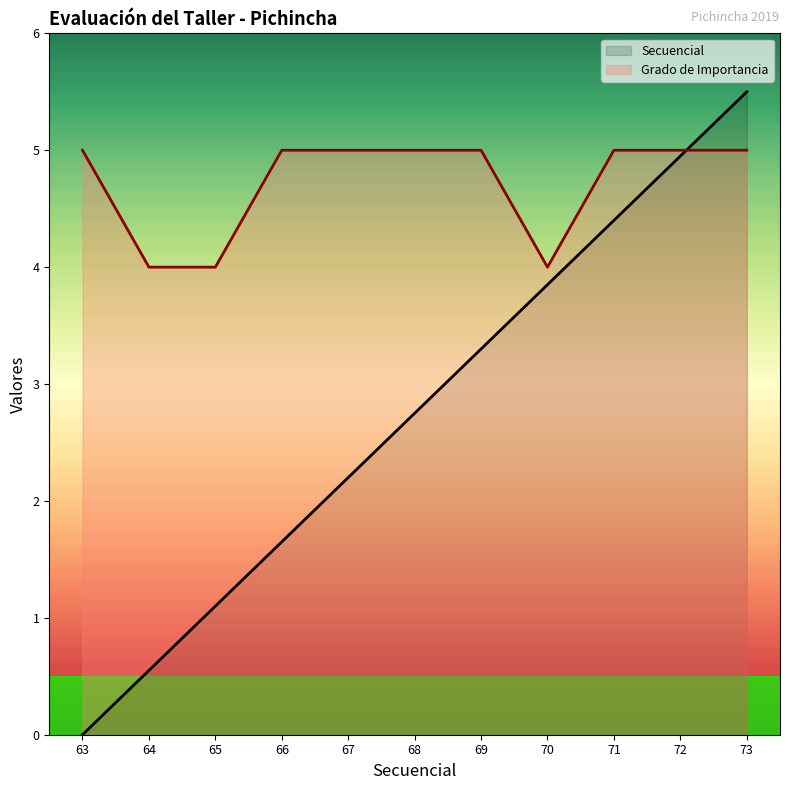

What is the total value across all series at 64?

4.5